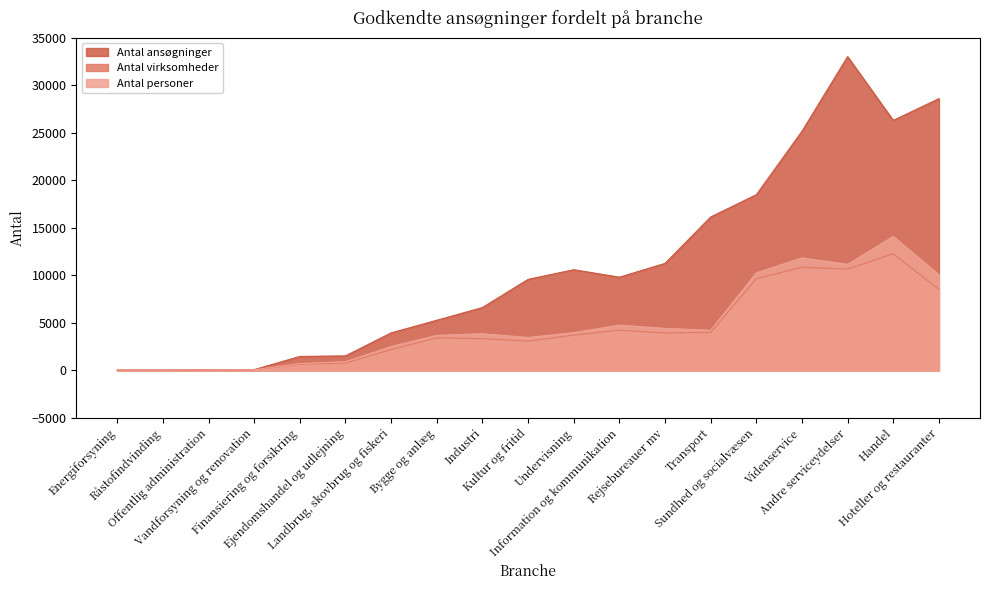

What is the difference between the second highest and minimum values in the Antal personer series?

11821